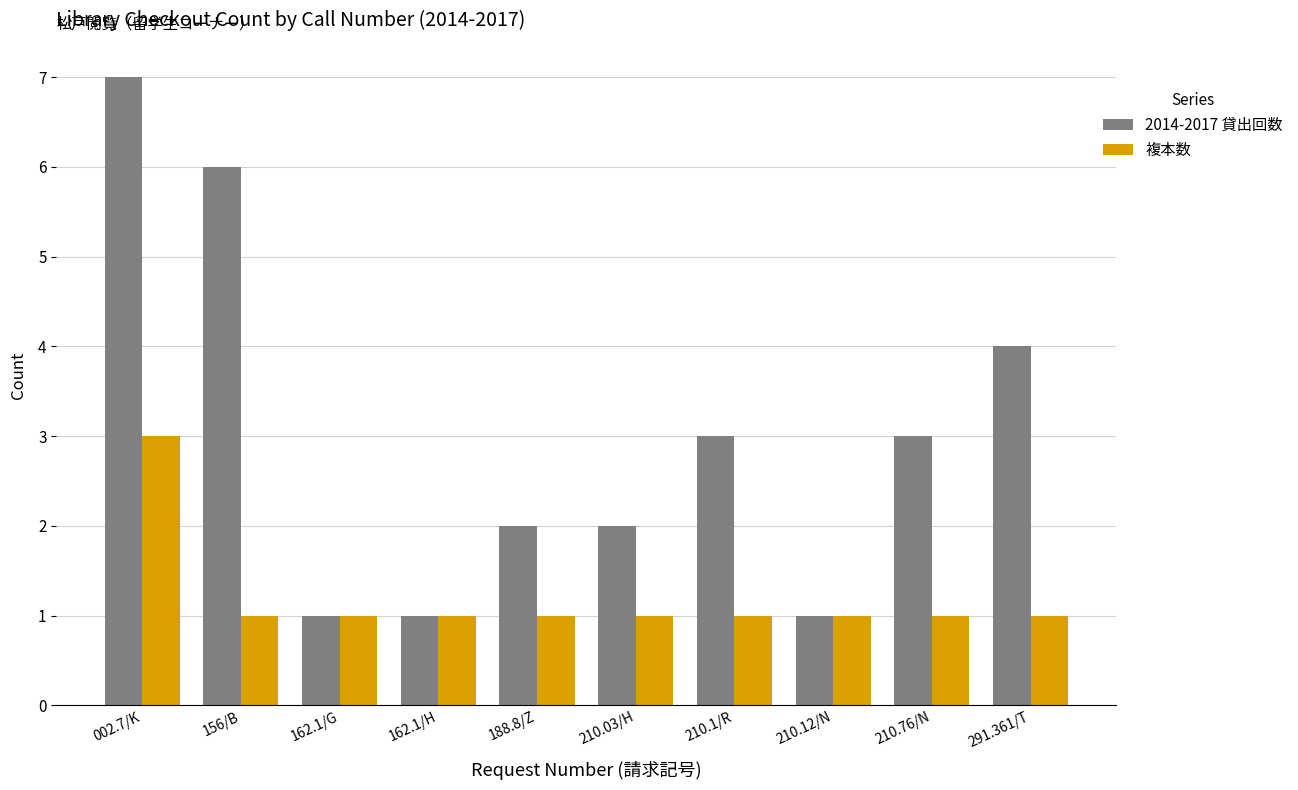

What is the minimum value shown in the chart?

1